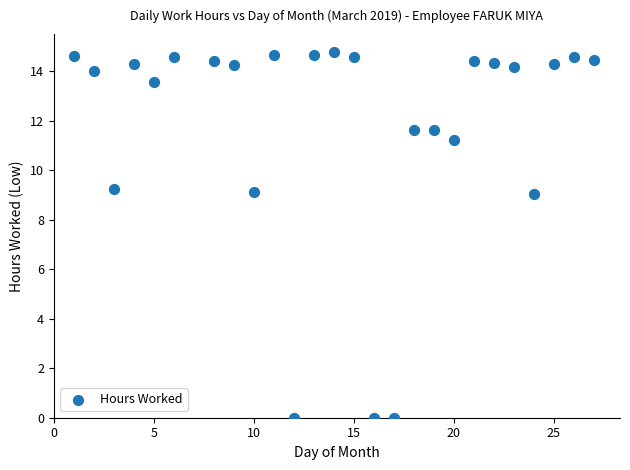

What is the range of X values (max minus min)?

26.0